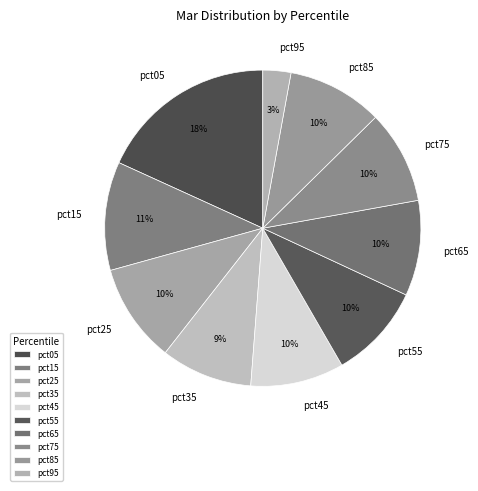

Is it true that pct45 is 16% of the pie?

False